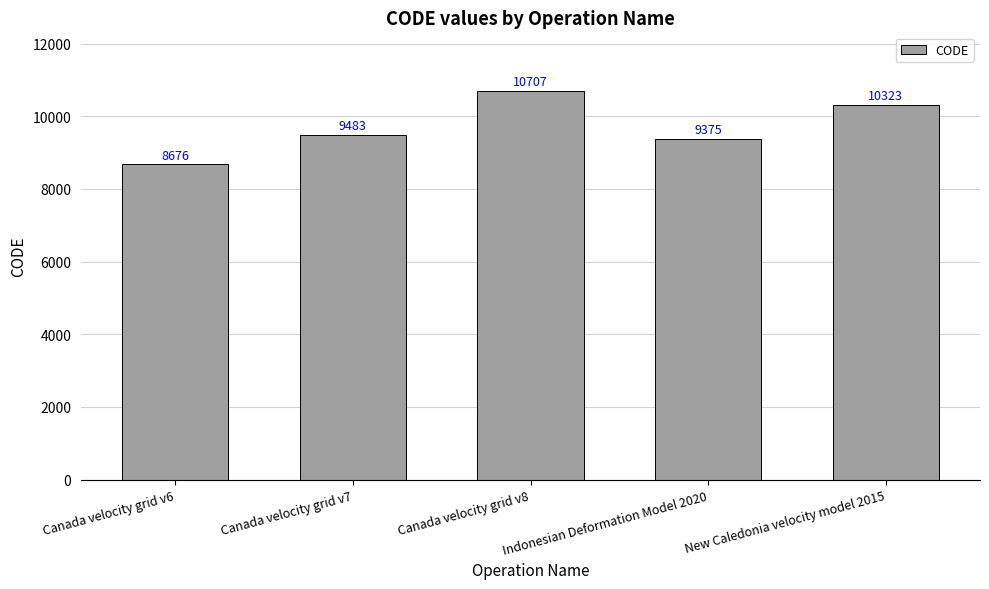

True or false: the data shows 2451 at New Caledonia velocity model 2015.

False